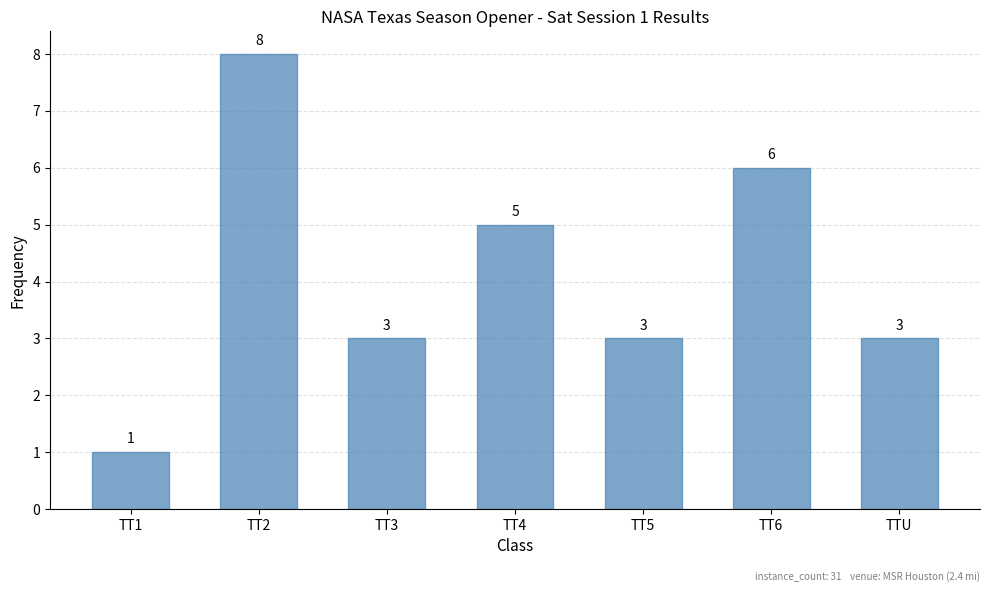

Read the value at TT5.

3